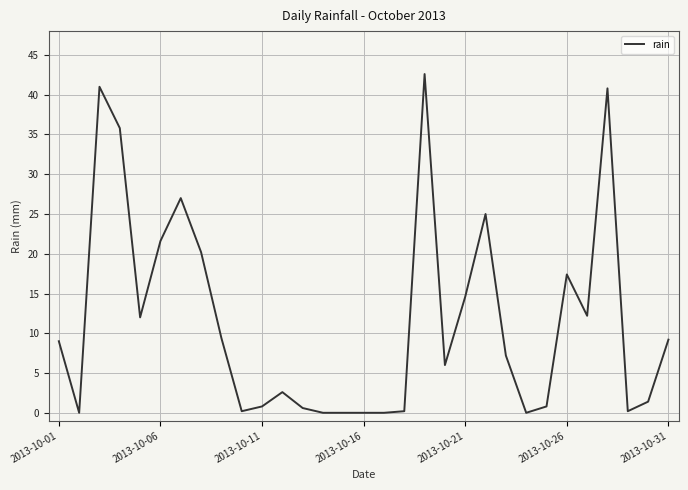

What is the maximum value shown in the chart?

42.6